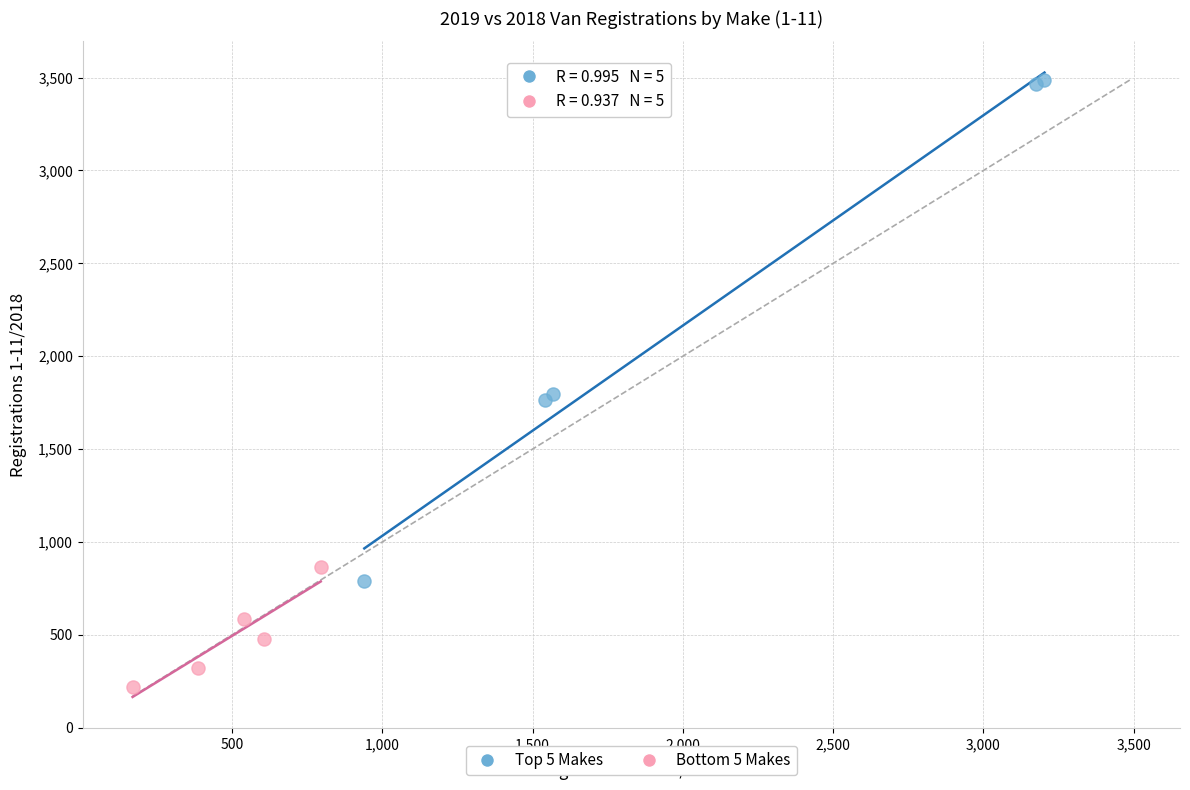

Which series reaches the minimum Y coordinate?

Bottom 5 Makes